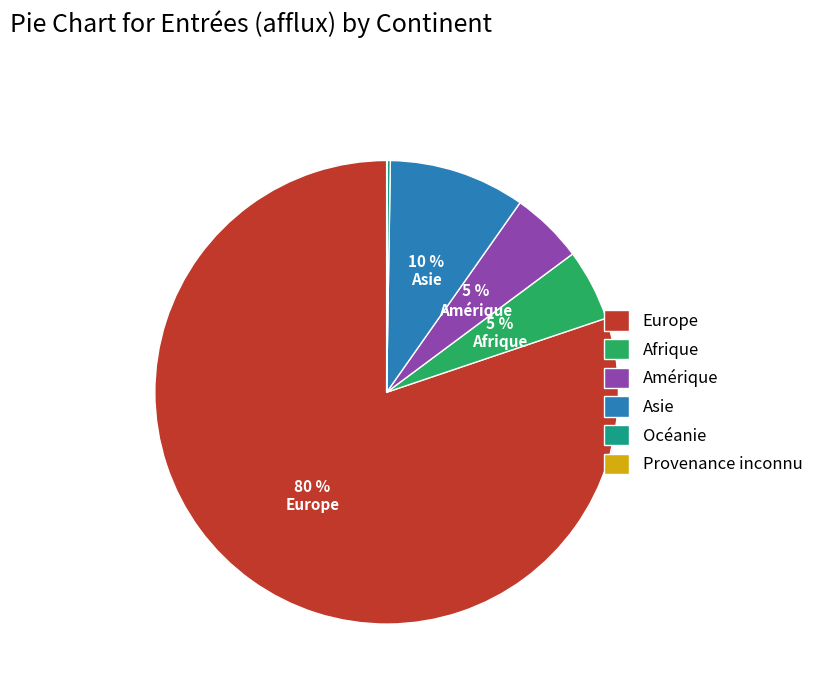

Between Afrique and Europe, which is larger?

Europe